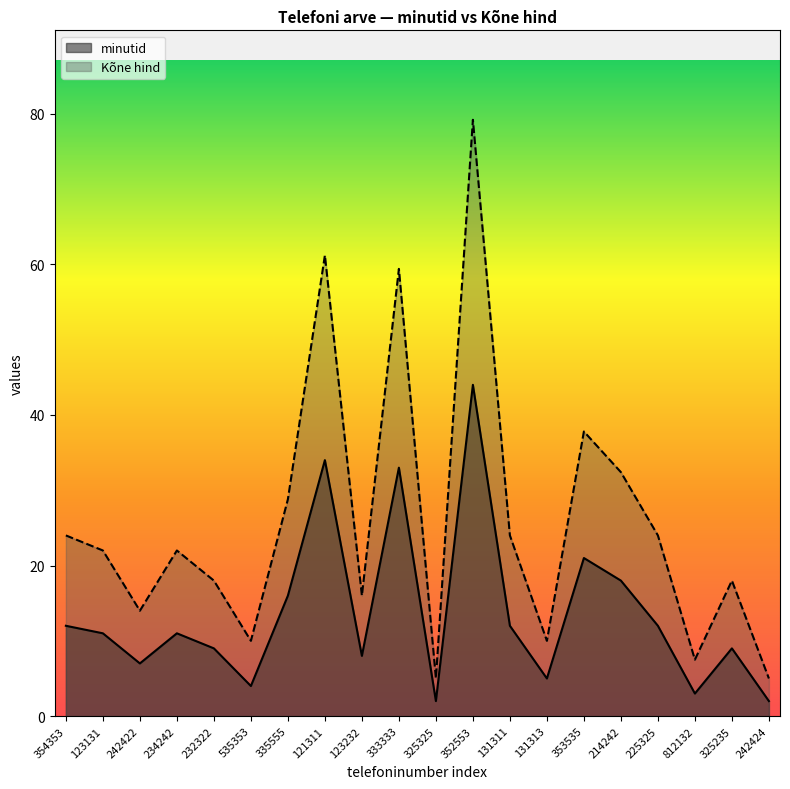

How many lines are shown in the chart?

2